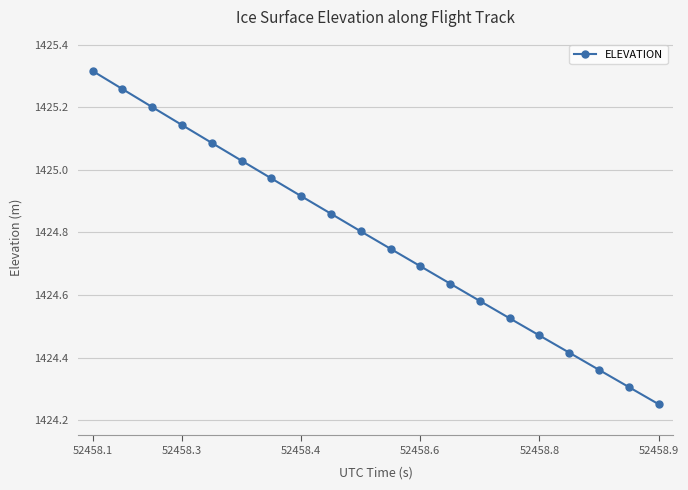

True or false: the data has more than 0 interior local peaks.

False